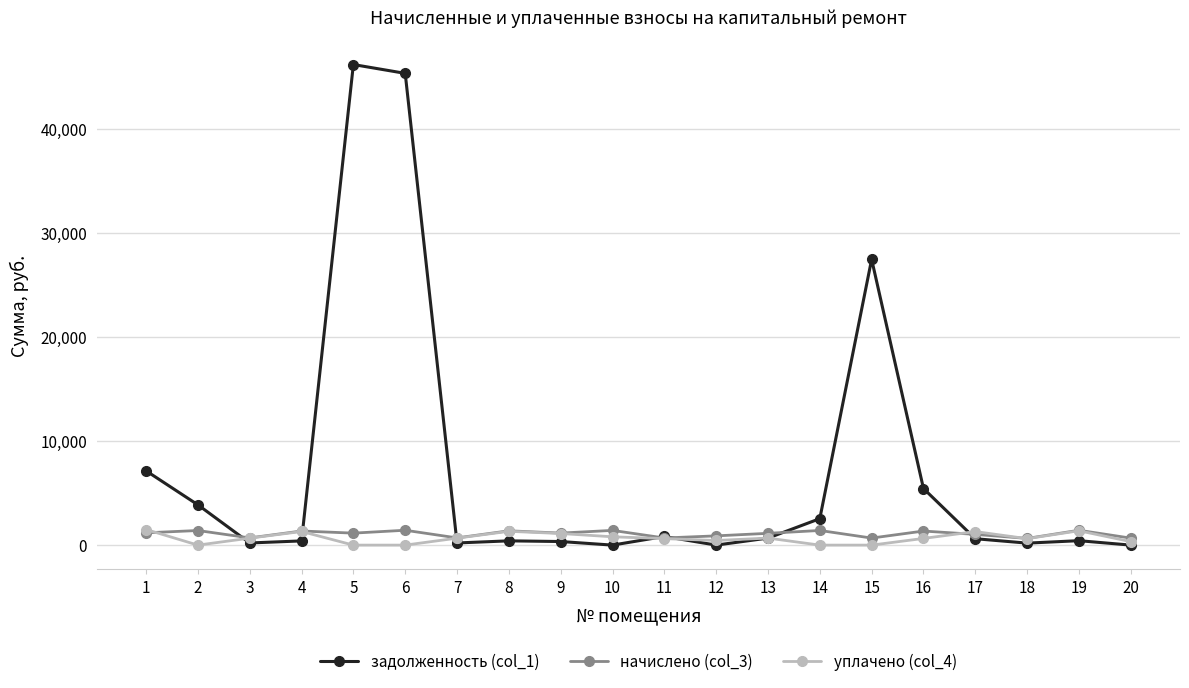

How many values in the задолженность (col_1) series exceed 615?

10